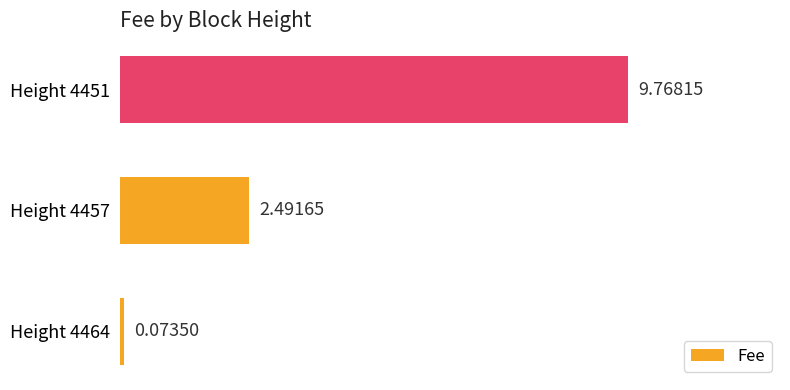

Rank the categories by value from highest to lowest.

Height 4451, Height 4457, Height 4464